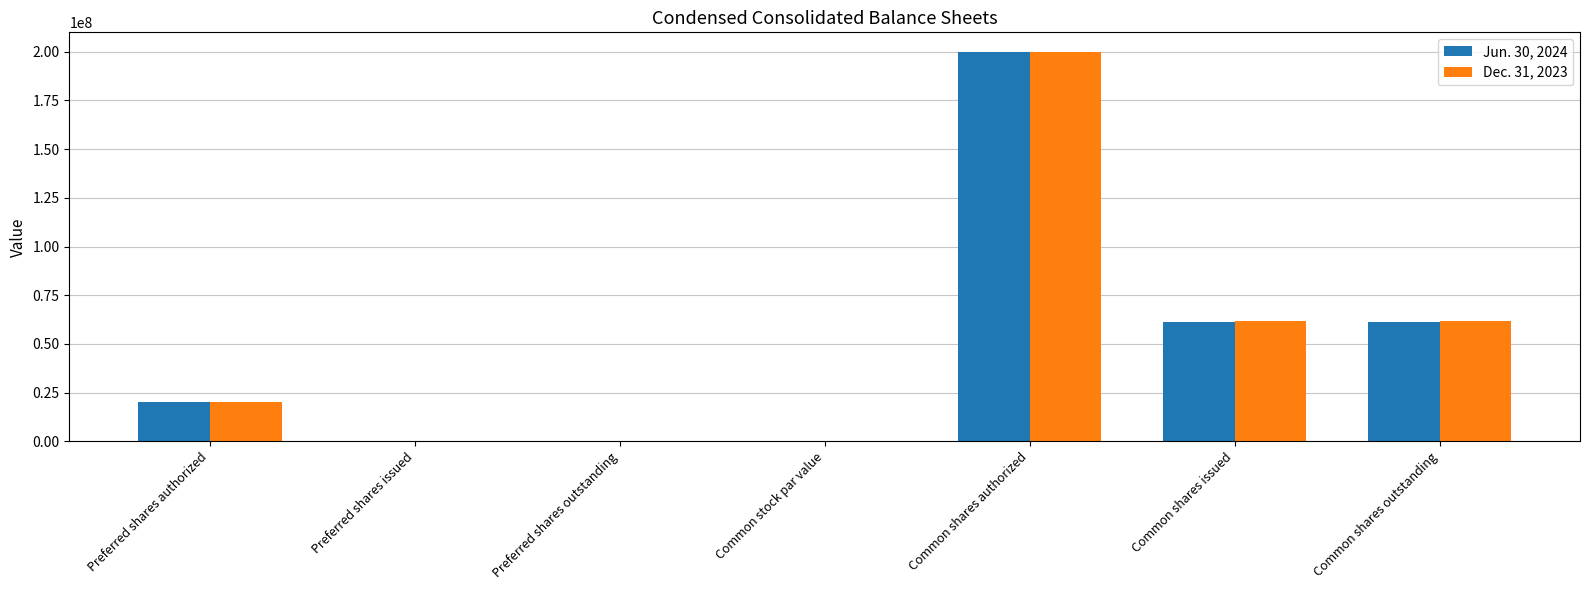

What is the sum of all Jun. 30, 2024 values?

342491276.0